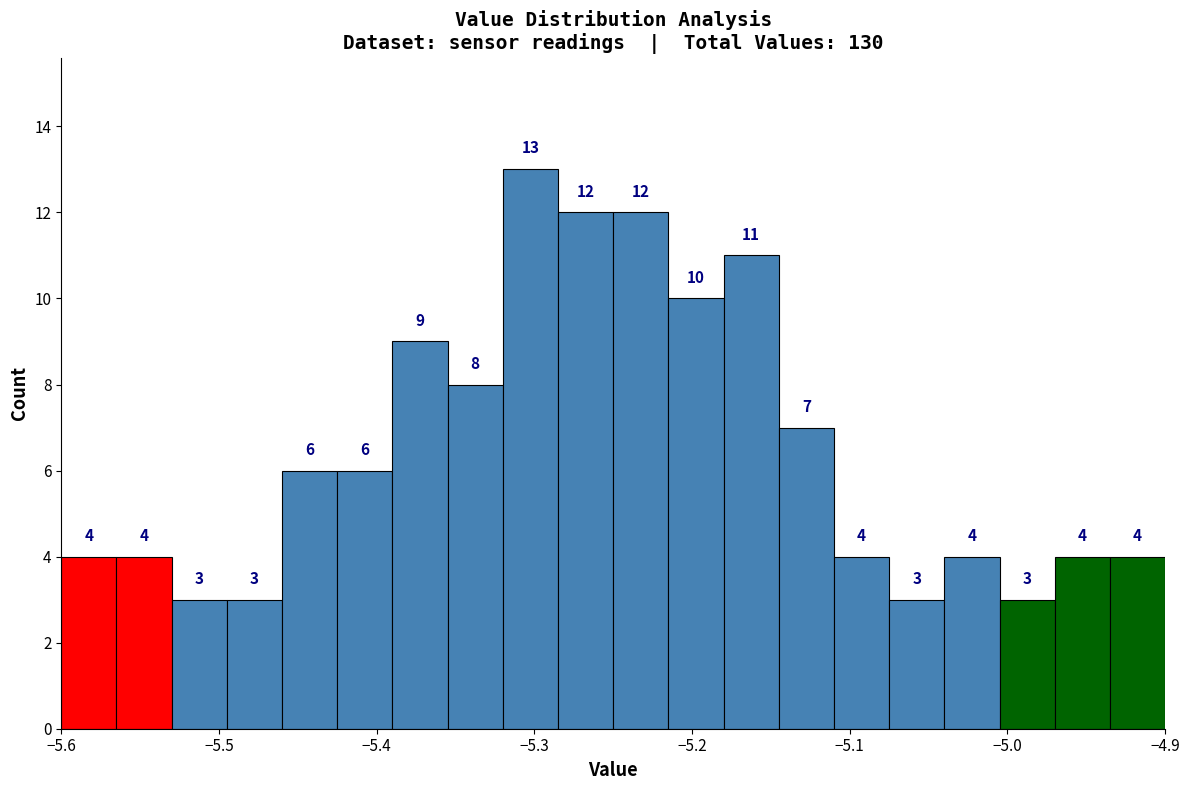

Around what value on the x-axis is the tallest bar? Give the approximate position of its centre, as read against the axis.

-5.30